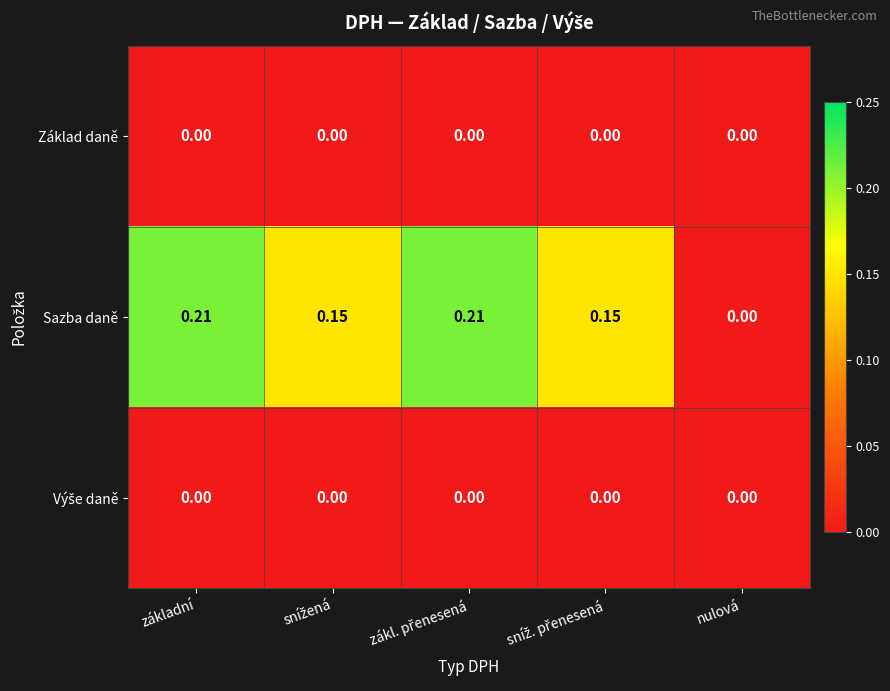

Which series has the widest spread of values?

Sazba daně